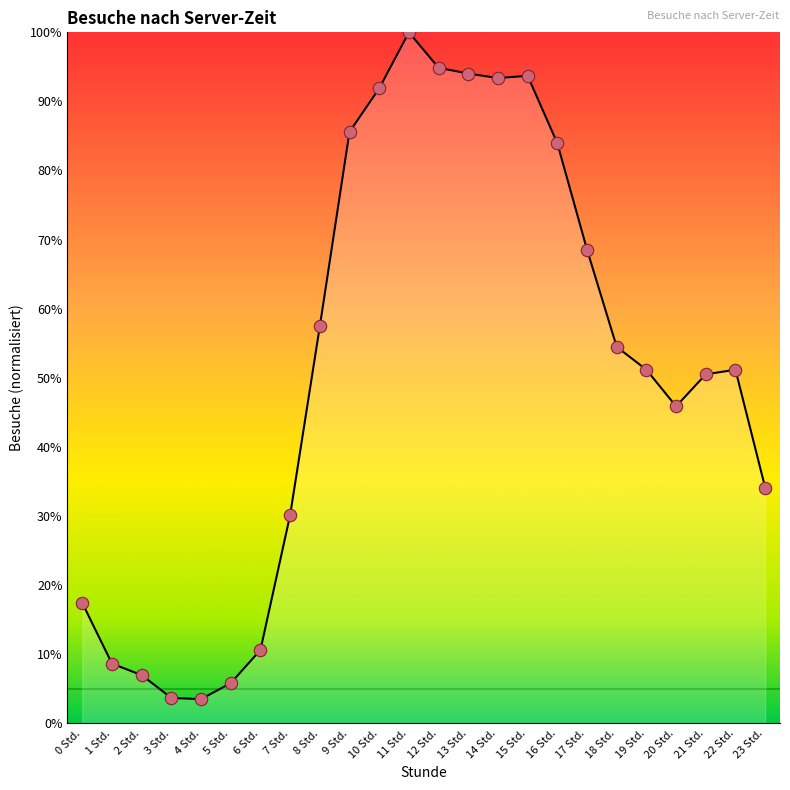

Which has a higher value, 20 Std. or 1 Std.?

20 Std.